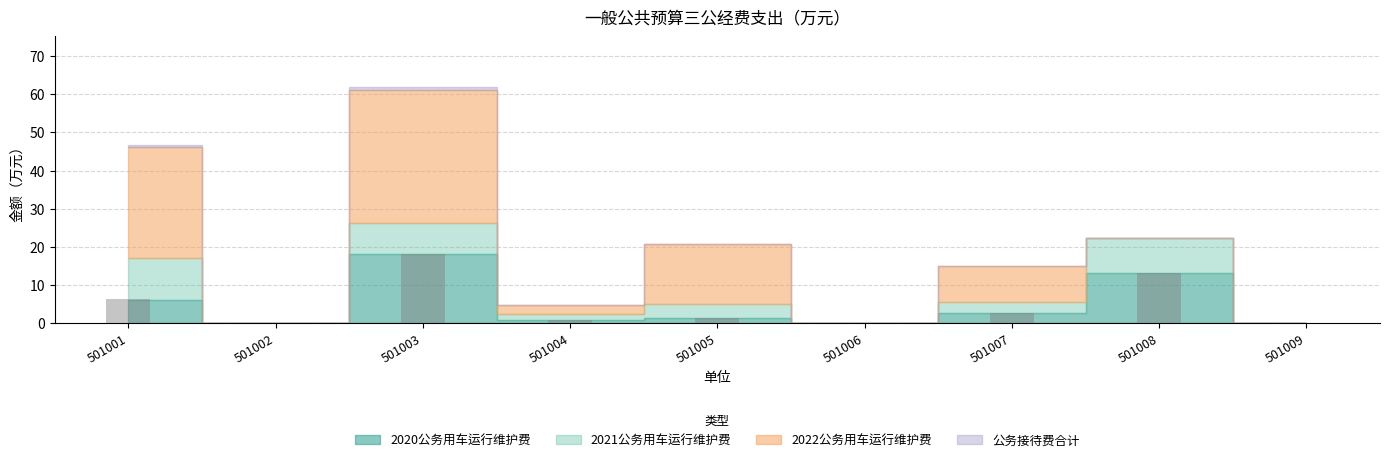

What is the greatest value displayed?

18.2